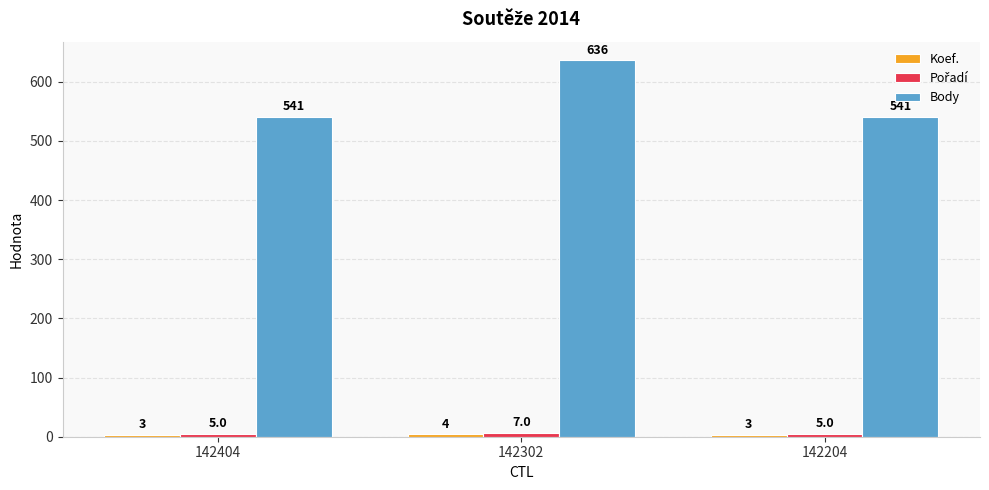

What is the approximate value of Body at 142204?

541